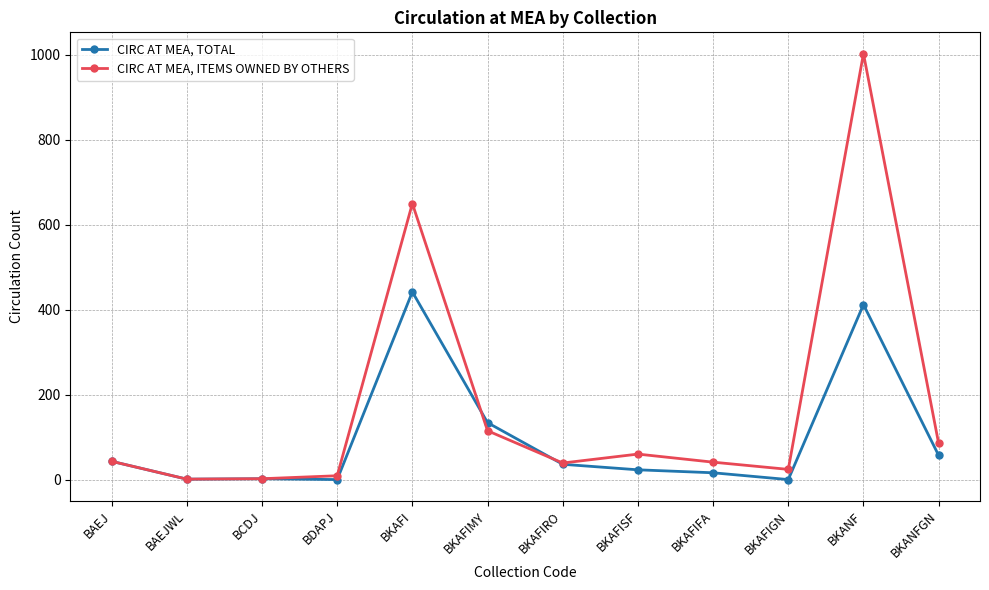

The value of CIRC AT MEA, TOTAL at BKAFI is 442. True or false?

True